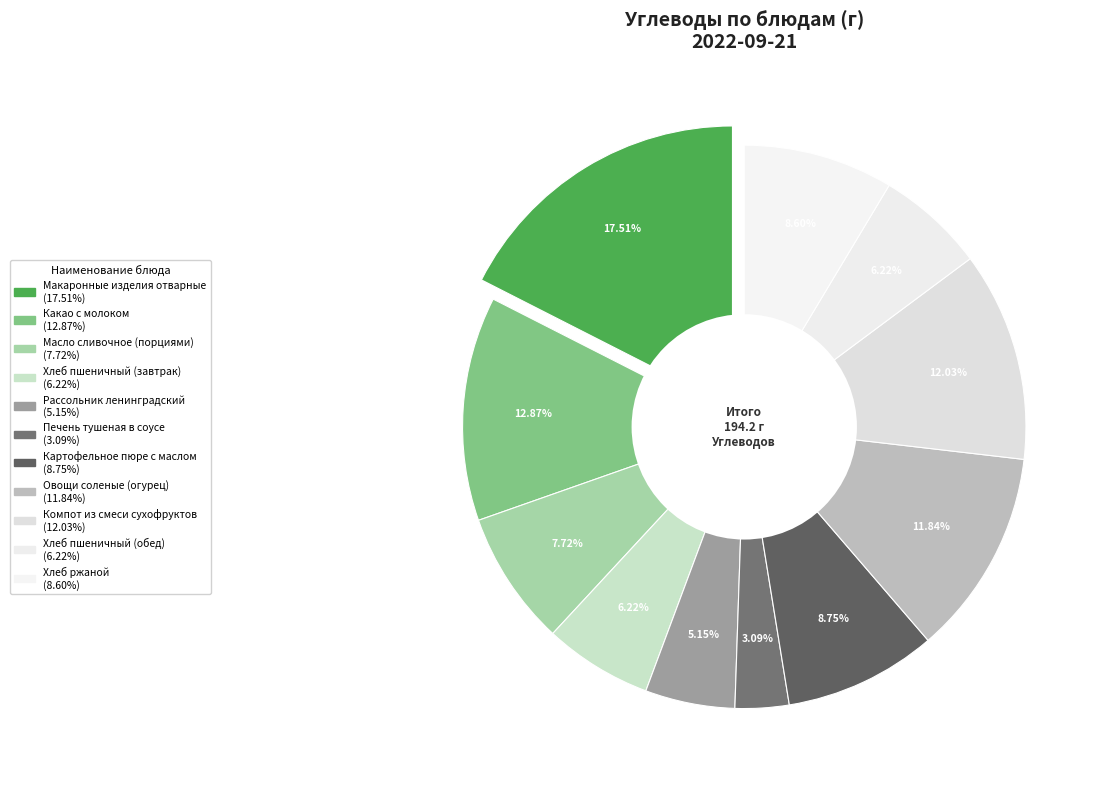

Rank the categories by value from lowest to highest.

Печень тушеная в соусе, Рассольник ленинградский, Хлеб пшеничный (завтрак), Хлеб пшеничный (обед), Масло сливочное (порциями), Хлеб ржаной, Картофельное пюре с маслом, Овощи соленые (огурец), Компот из смеси сухофруктов, Какао с молоком, Макаронные изделия отварные